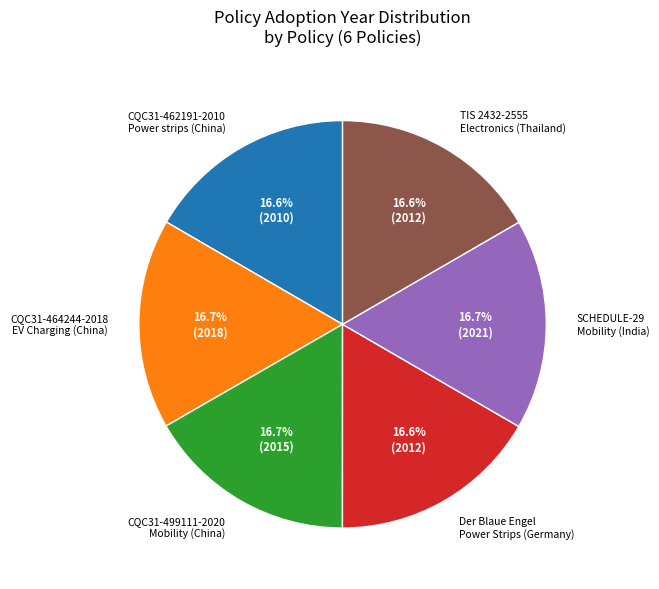

What is the ratio of the value at CQC31-462191-2010 Power strips (China) to the value at TIS 2432-2555 Electronics (Thailand)?

1.0